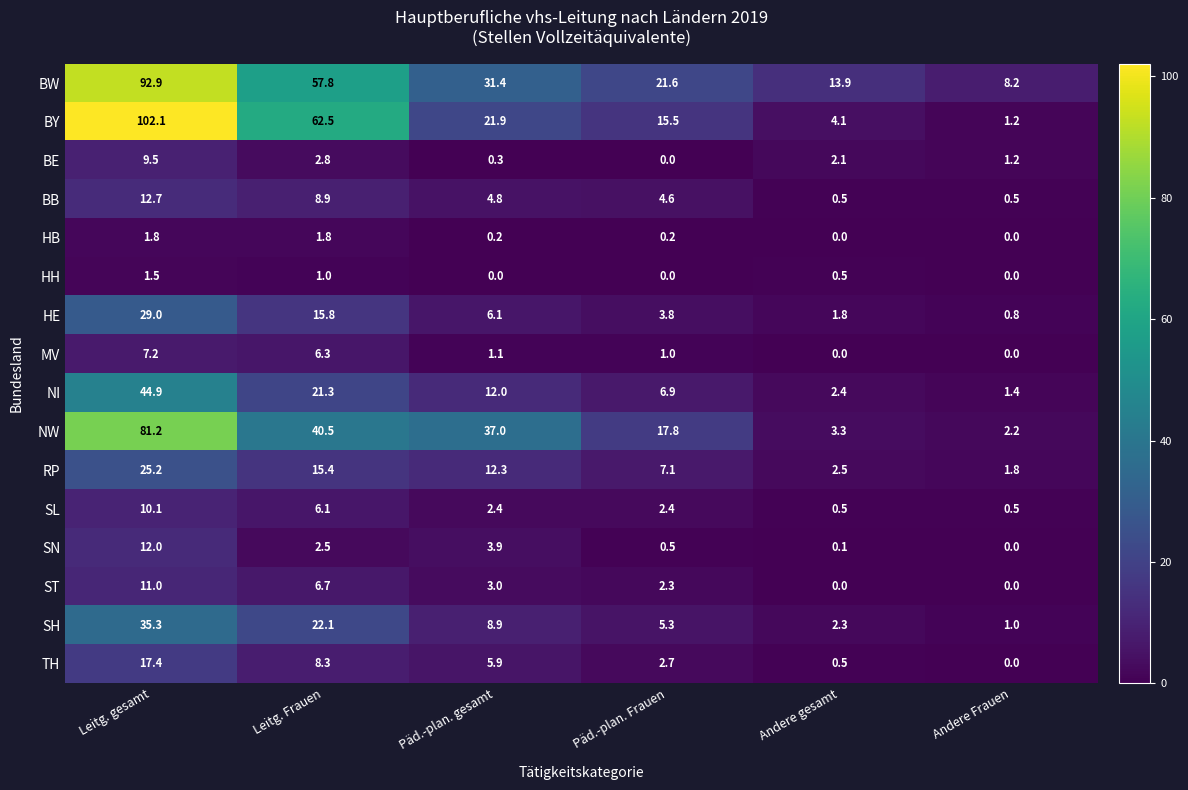

True or false: RP has a value of 22.9 at Leitg. Frauen.

False